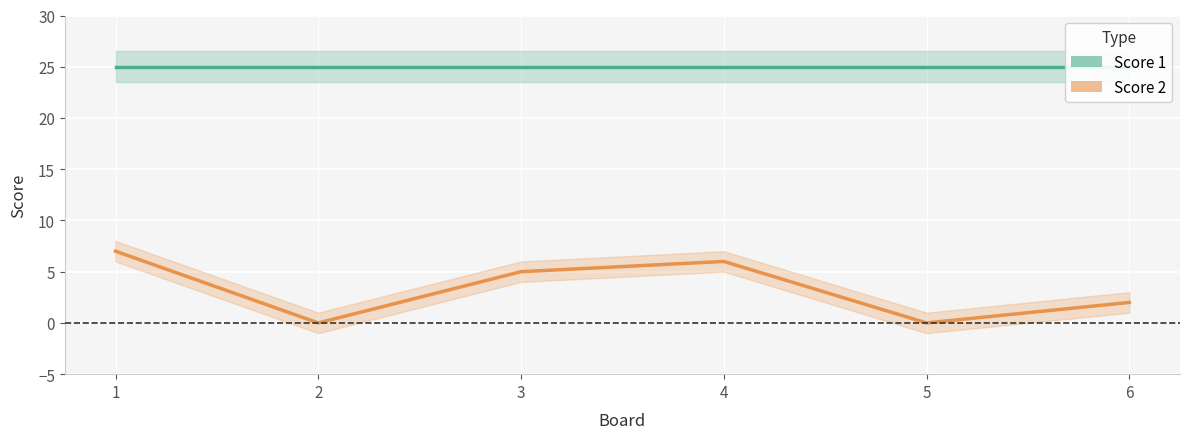

Reading left to right, what are all the values shown in this chart?

Score 1: 25	25	25	25	25	25
Score 2: 7	0	5	6	0	2